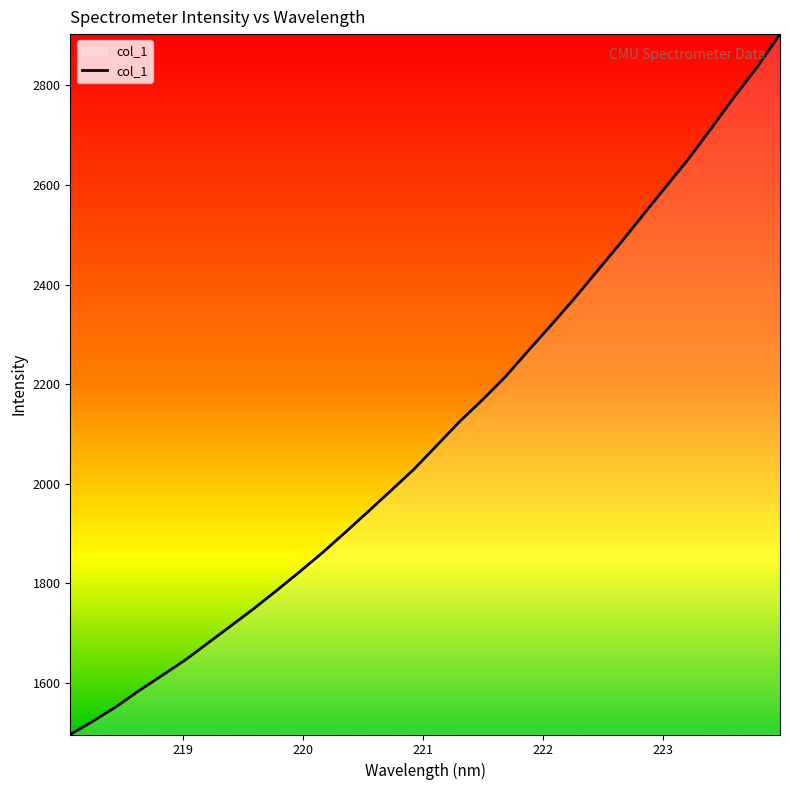

What is the smallest value displayed?

1496.6